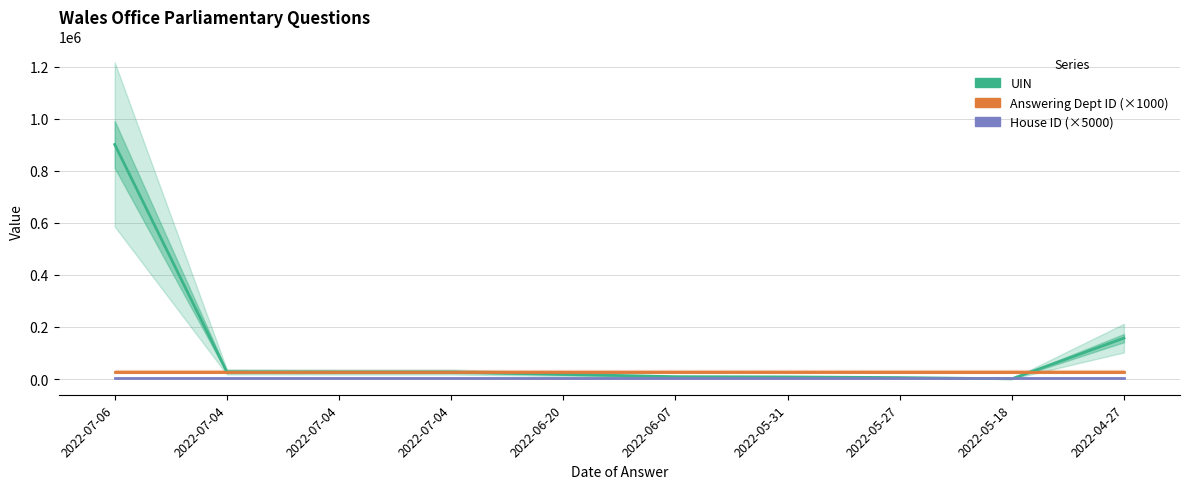

At which category is the sum across all series the highest?

2022-07-06